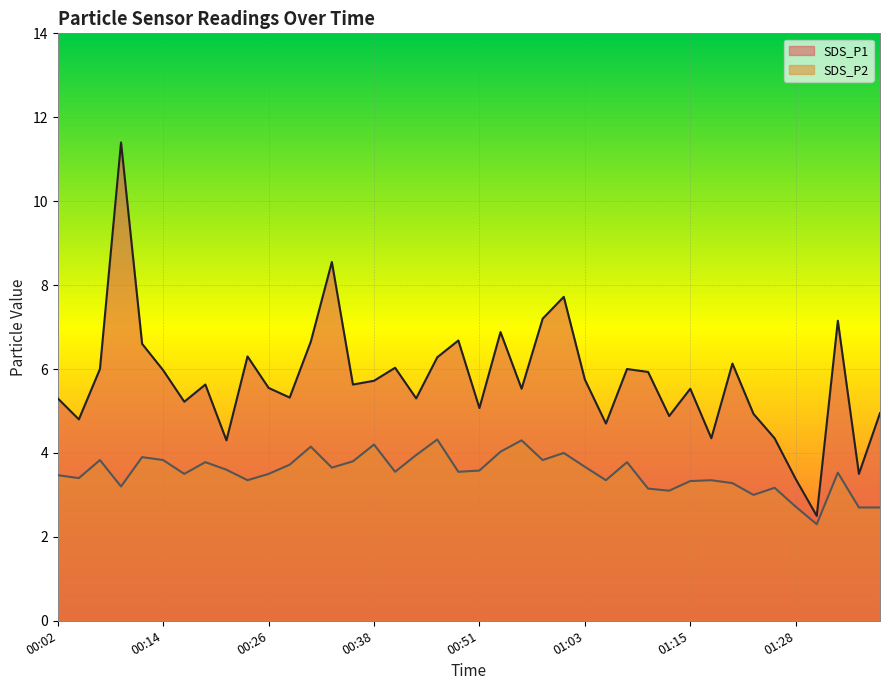

How many values in the SDS_P1 series exceed 5?

29